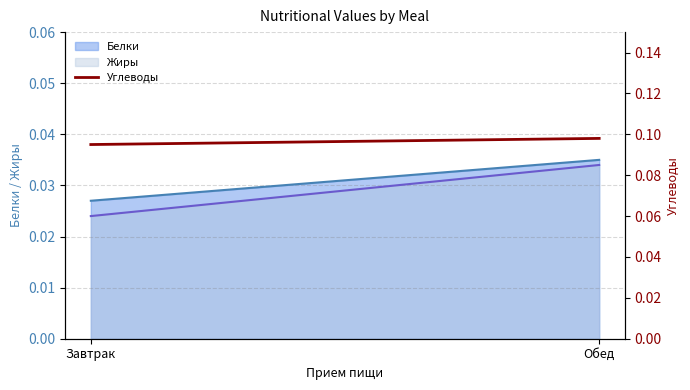

Does the chart display data point markers on the line(s)?

No